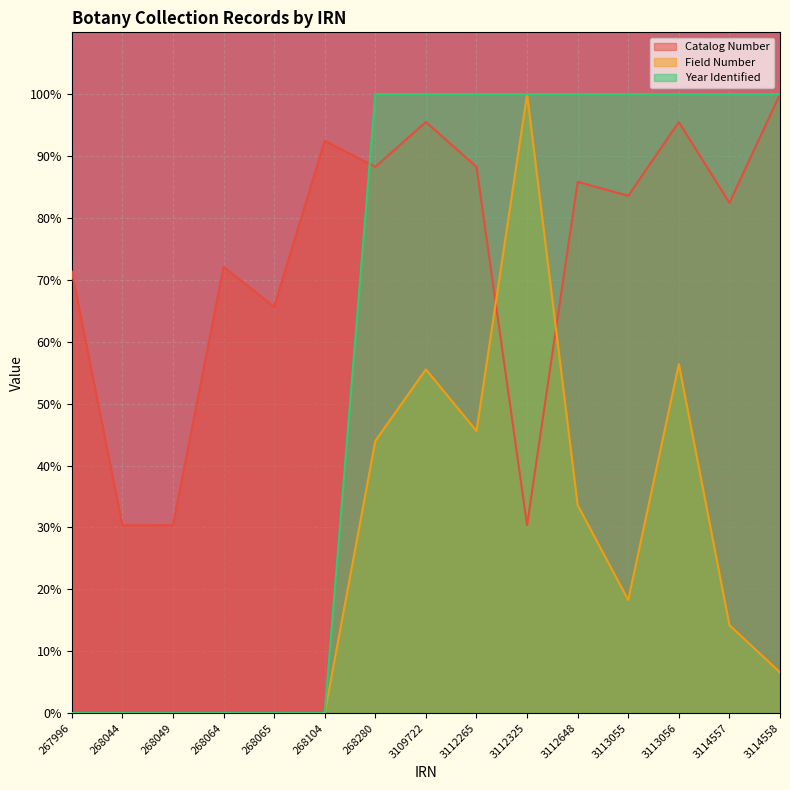

At which category does Field Number reach its first local peak?

3109722